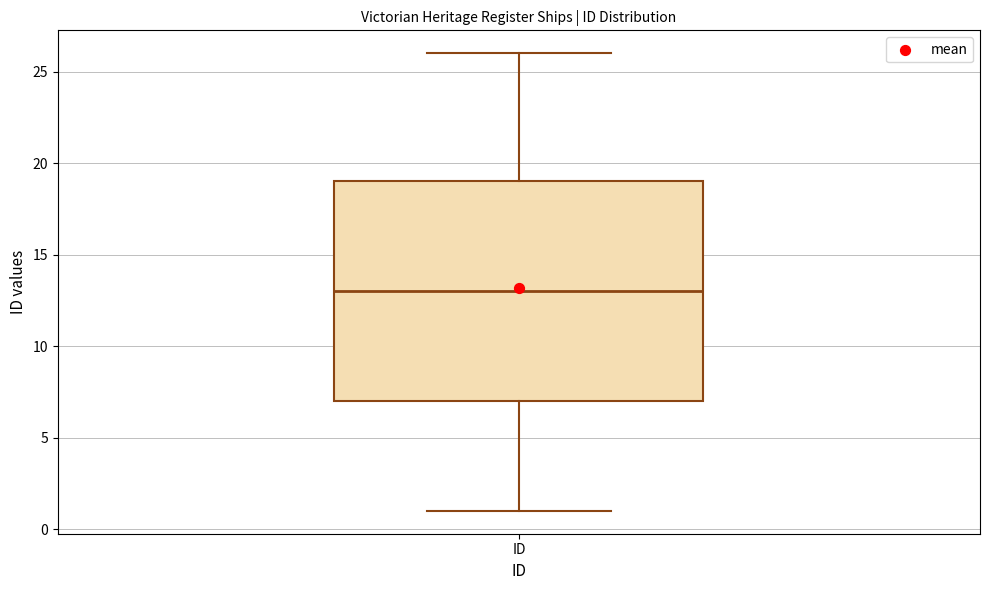

Transcribe this box plot: give where the median line is, the range the box spans, and where the two whiskers end, as read against the y-axis. The values are not printed on the chart, so give them approximately, as read against the axis.

median 13, box 7 to 19, whiskers 1 to 26